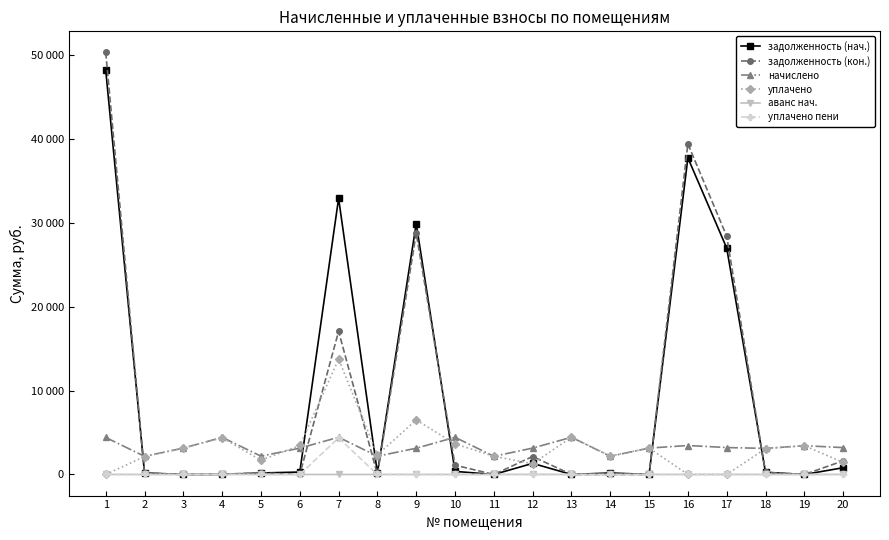

True or false: задолженность (кон.) has more than 1 interior local peaks.

True